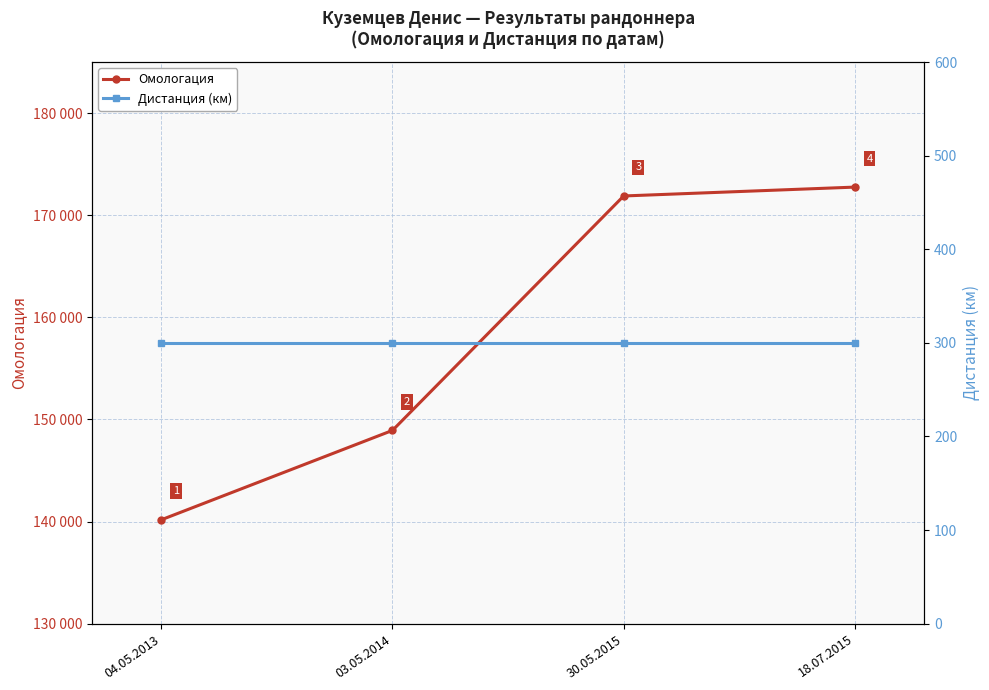

What is the spread (max minus min) of values at 04.05.2013?

139870